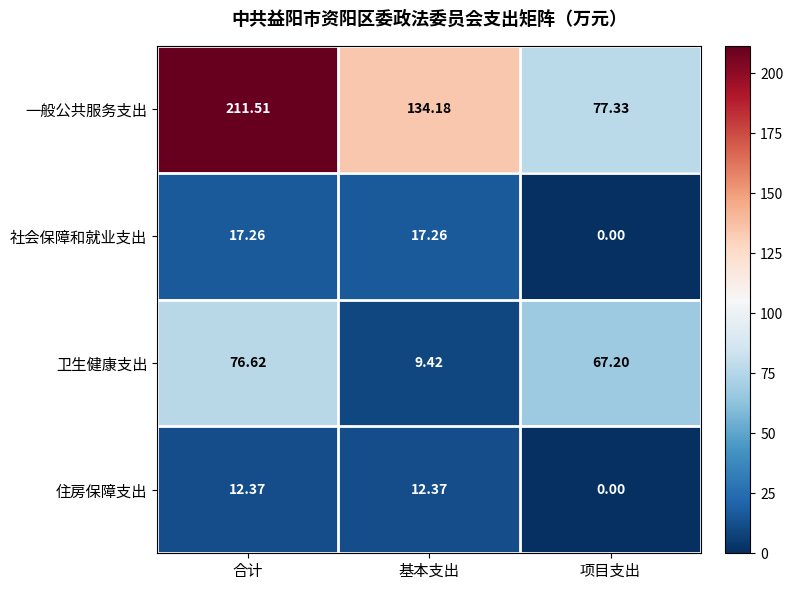

Rank the series by their maximum value, from highest to lowest.

一般公共服务支出, 卫生健康支出, 社会保障和就业支出, 住房保障支出